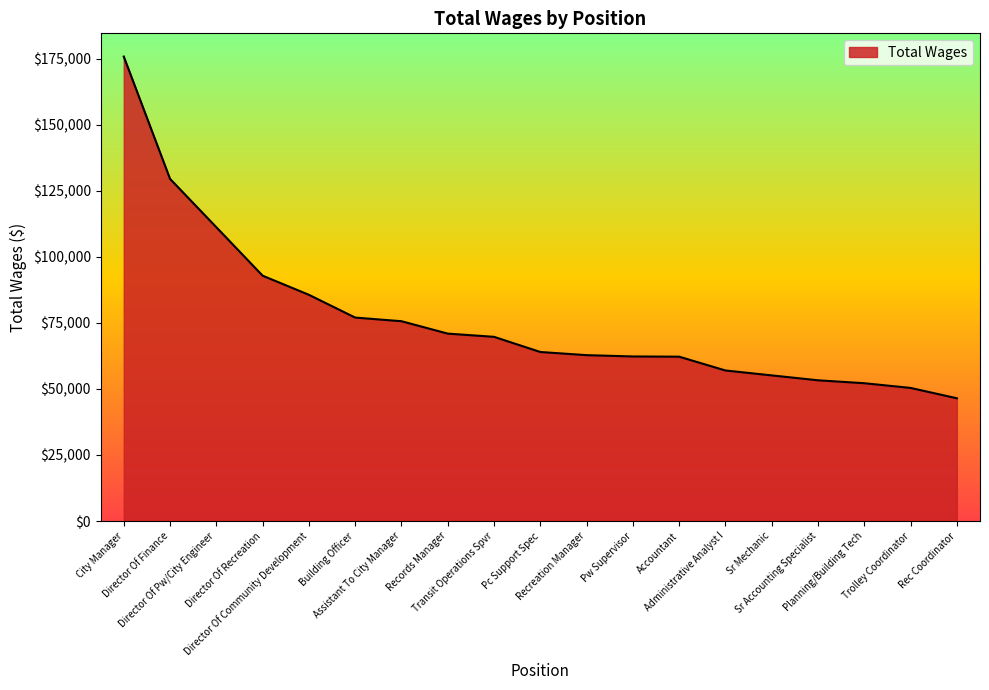

True or false: the data shows 19073 at Sr Mechanic.

False